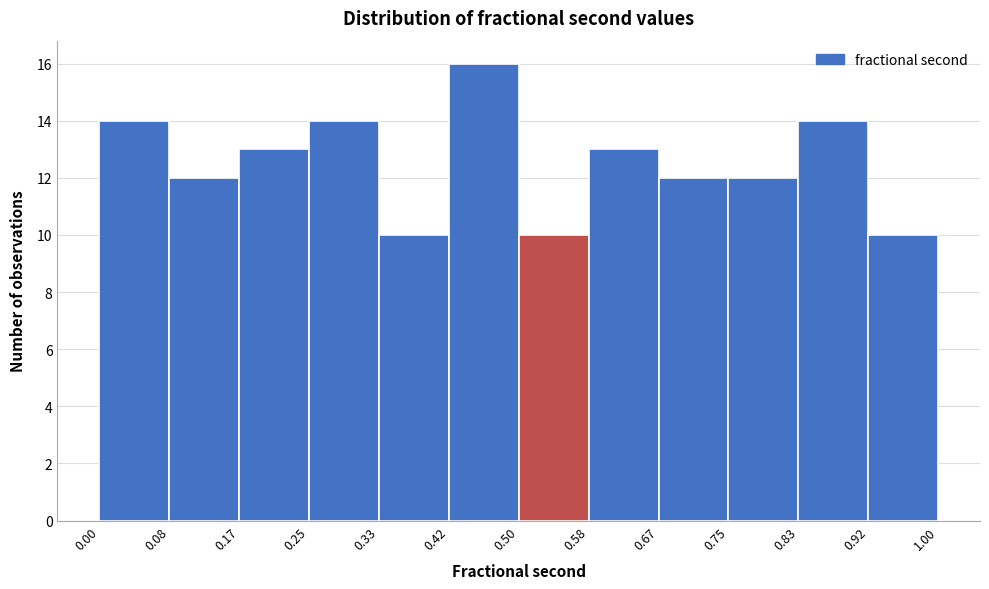

Over which range of the x-axis is the bar tallest?

0.42 to 0.50